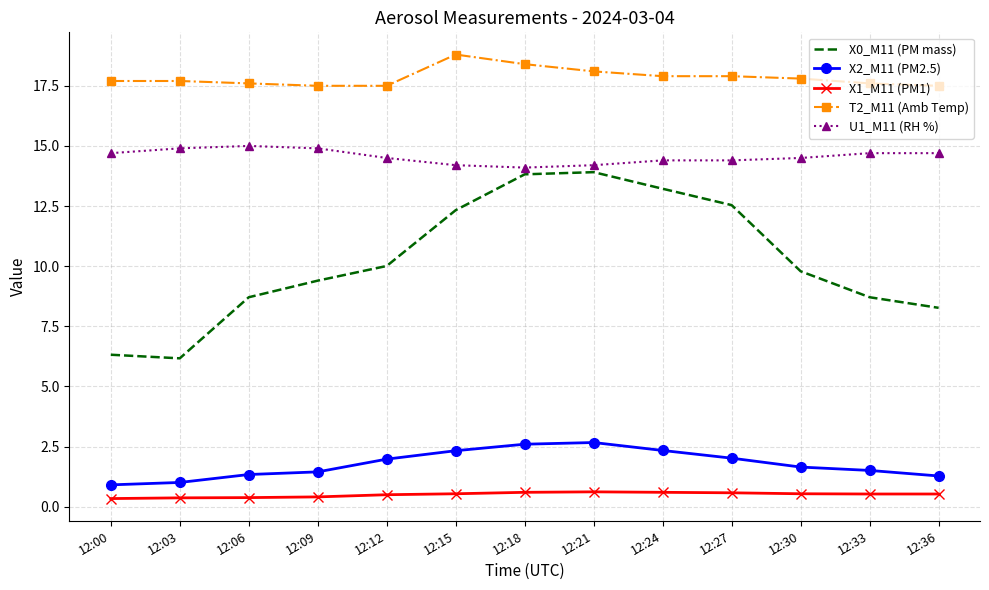

True or false: T2_M11 (Amb Temp) and X1_M11 (PM1) cross at least once.

False